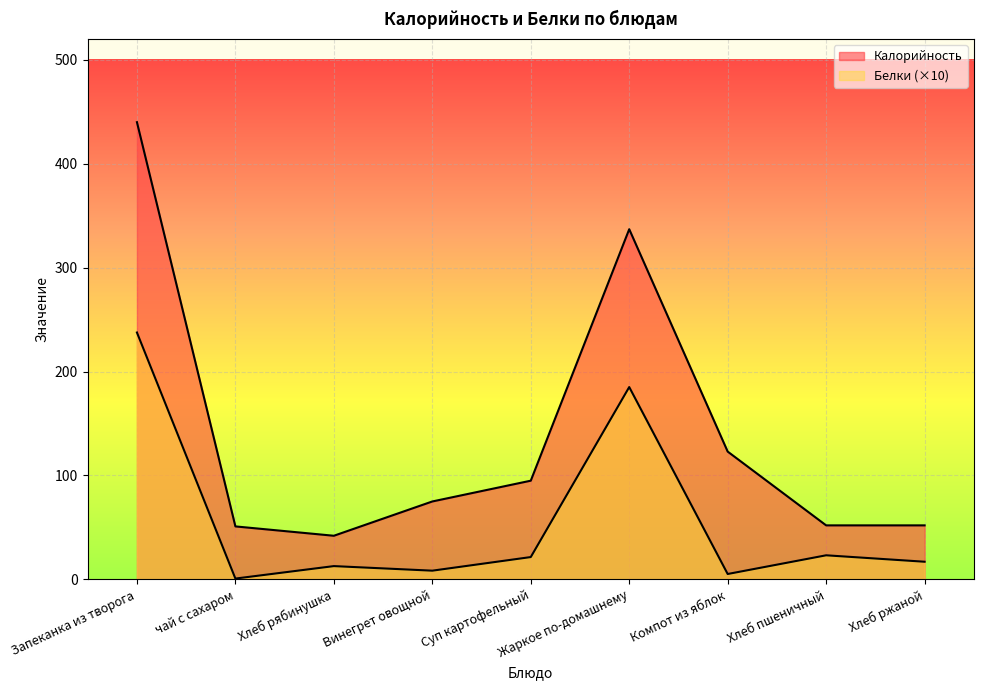

Reading left to right, what are all the values shown in this chart?

Калорийность: Запеканка из творога=440.0	чай с сахаром=51.0	Хлеб рябинушка=42.0	Винегрет овощной=75.0	Суп картофельный=95.0	Жаркое по-домашнему=337.0	Компот из яблок=123.0	Хлеб пшеничный=52.0	Хлеб ржаной=52.0
Белки: Запеканка из творога=237.6	чай с сахаром=0.8	Хлеб рябинушка=12.8	Винегрет овощной=8.4	Суп картофельный=21.5	Жаркое по-домашнему=185.1	Компот из яблок=5.2	Хлеб пшеничный=23.2	Хлеб ржаной=17.0